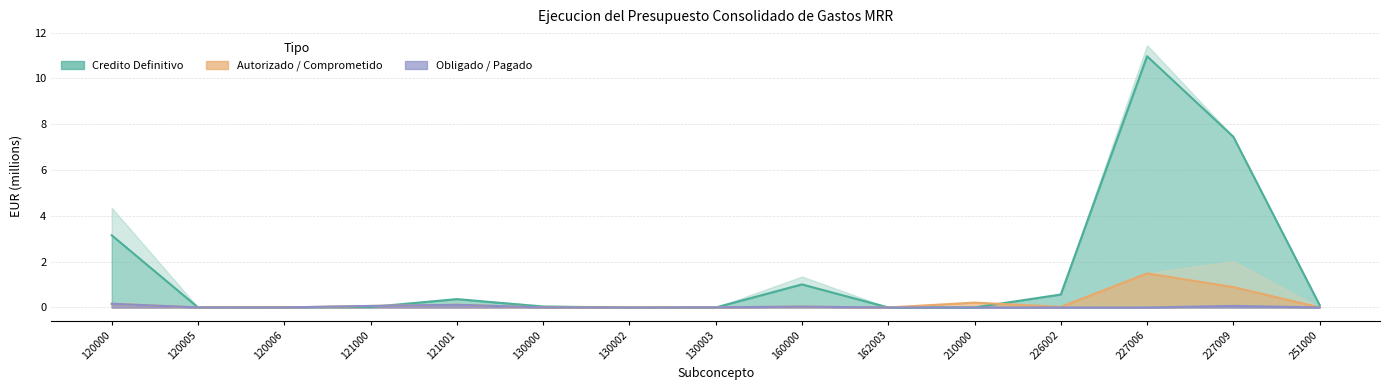

Which category has the highest value in the Comprometido series?

227006